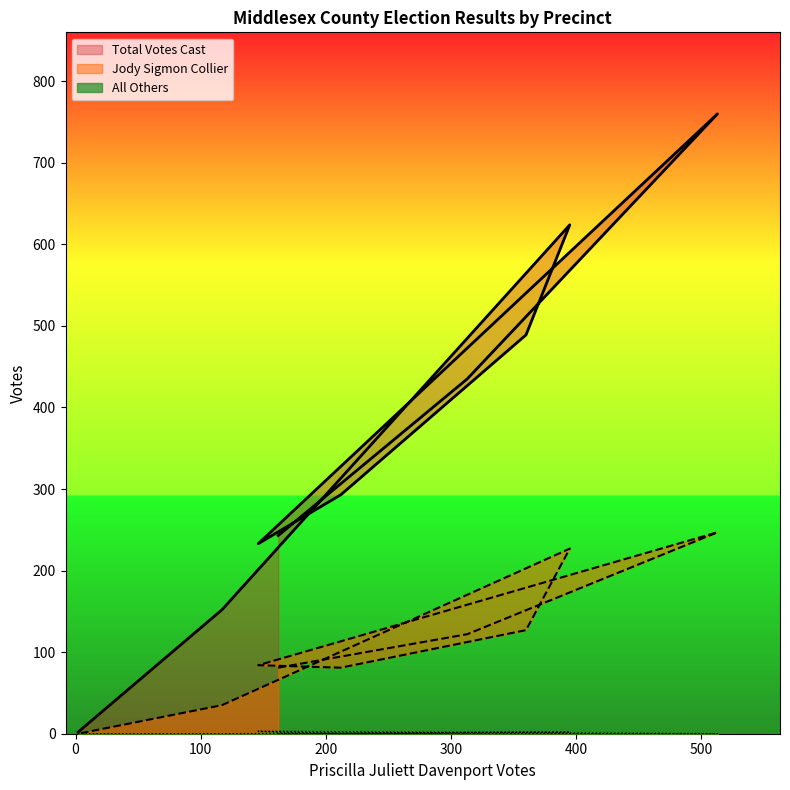

Which series has the largest range (max minus min)?

Total Votes Cast